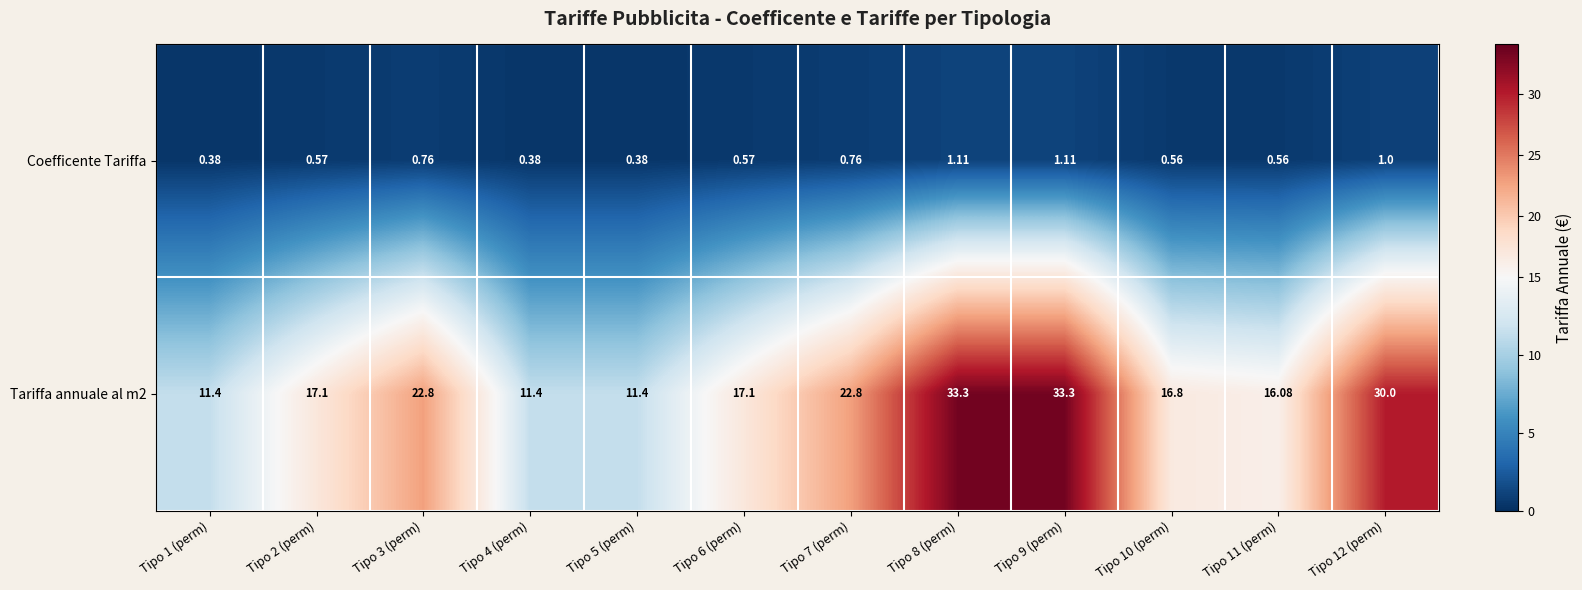

What is the difference between the highest and lowest values at Tipo 3 (perm)?

22.0